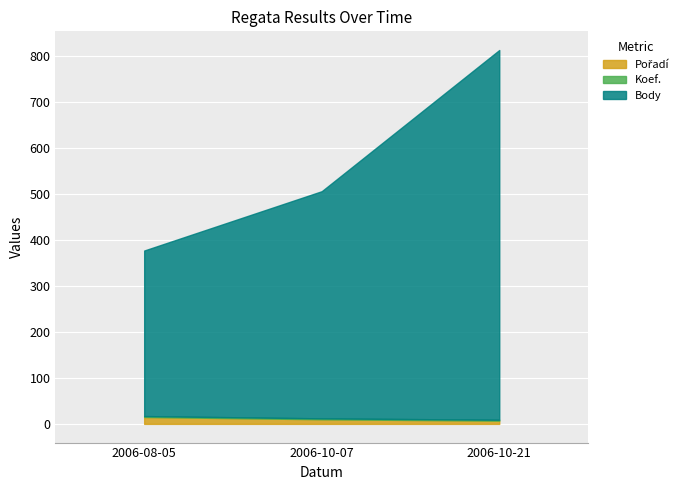

What is the label of the 3rd point from the left?

2006-10-21